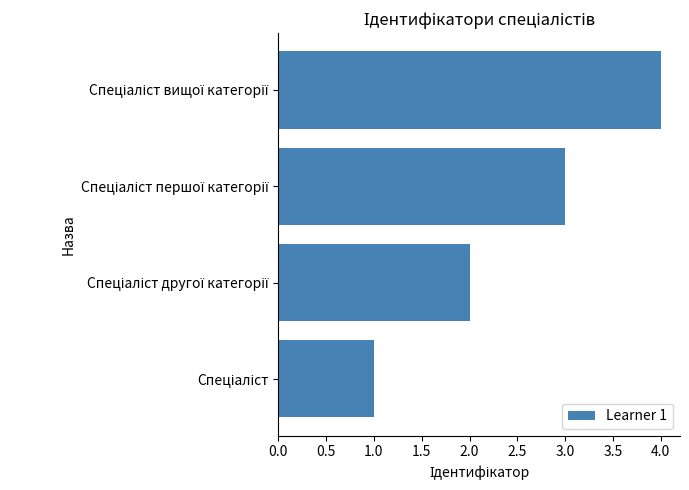

What is the maximum value shown in the chart?

4